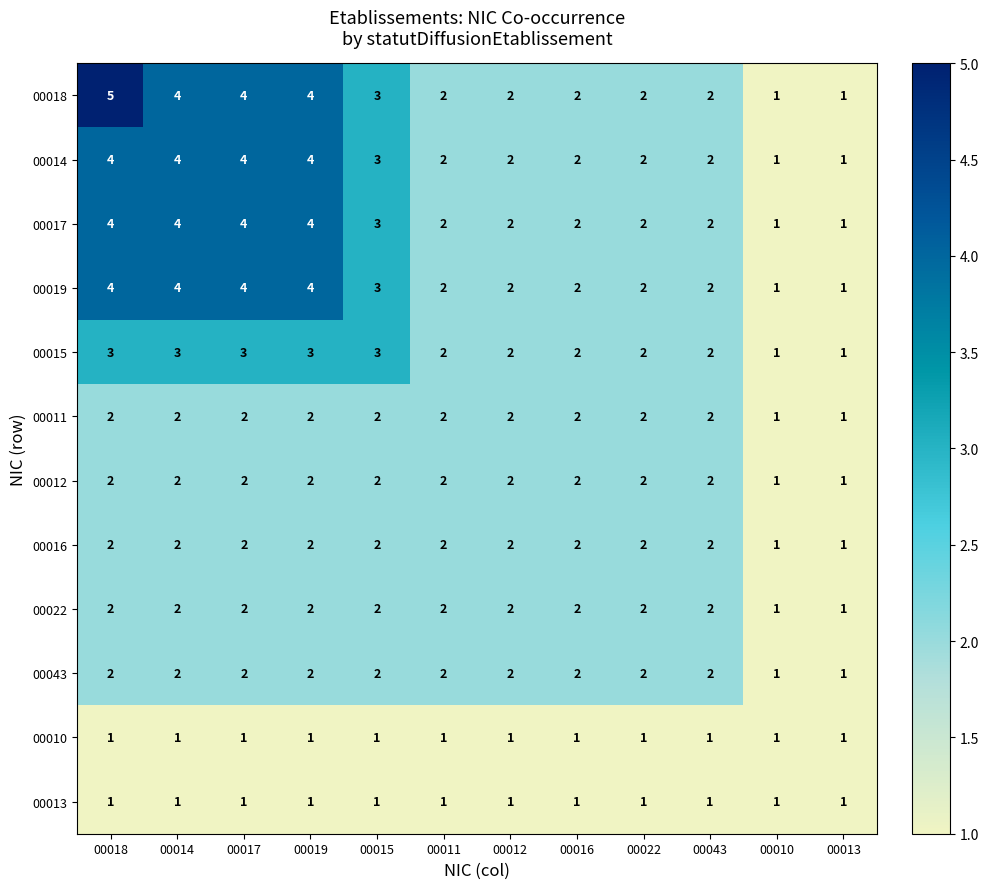

Which series has the largest range (max minus min)?

00018